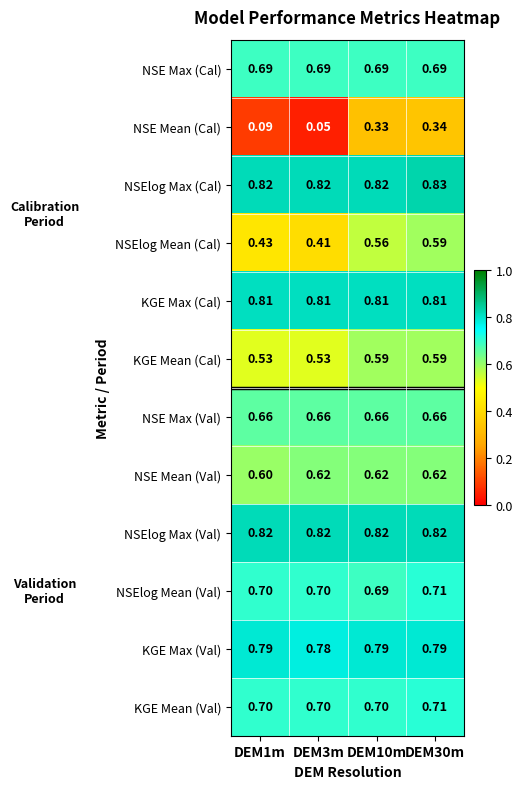

Which series has the largest total across all categories?

NSElog Max (Cal)